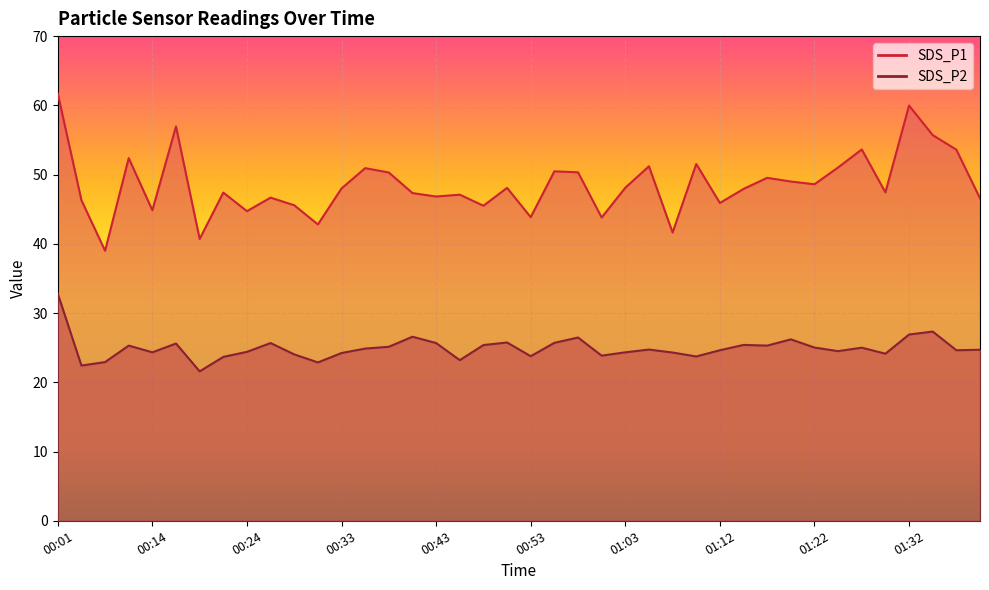

What is the average value of the SDS_P1 series?

48.6